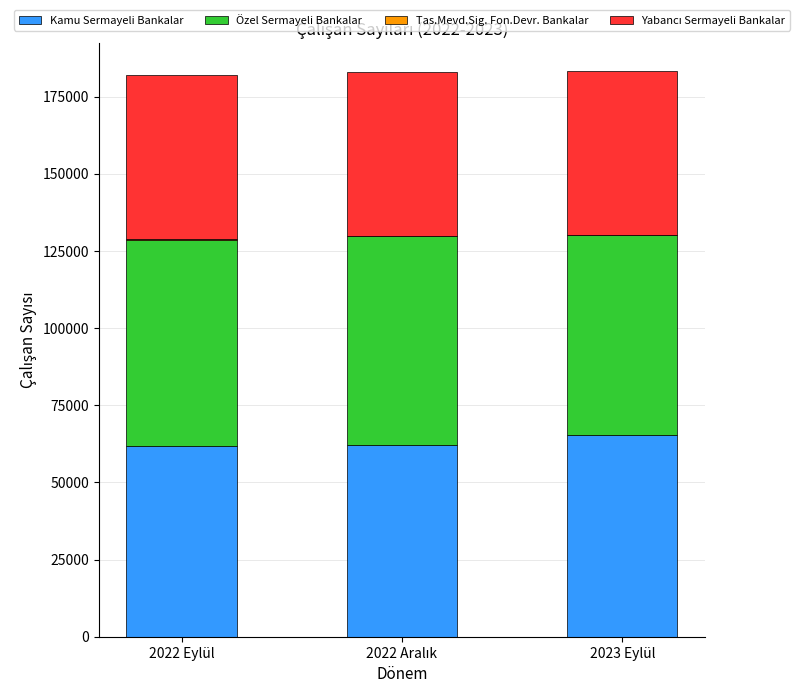

The value of Kamu Sermayeli Bankalar at 2022 Eylül is 61776. True or false?

True